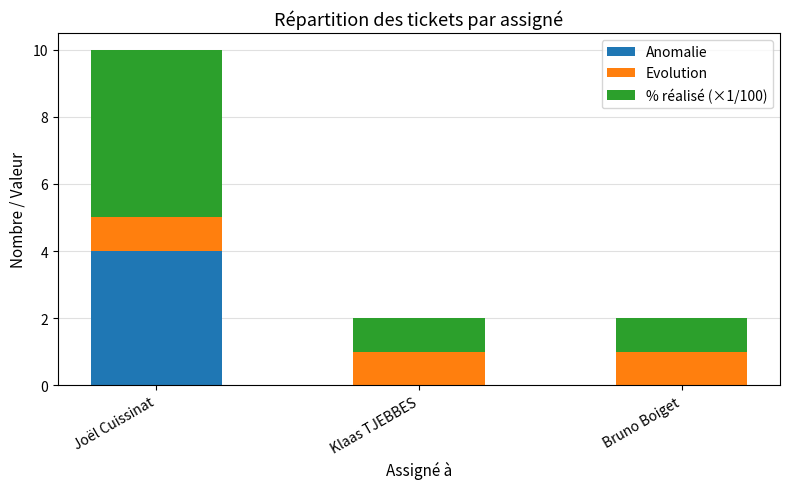

How many distinct data groups are displayed?

3